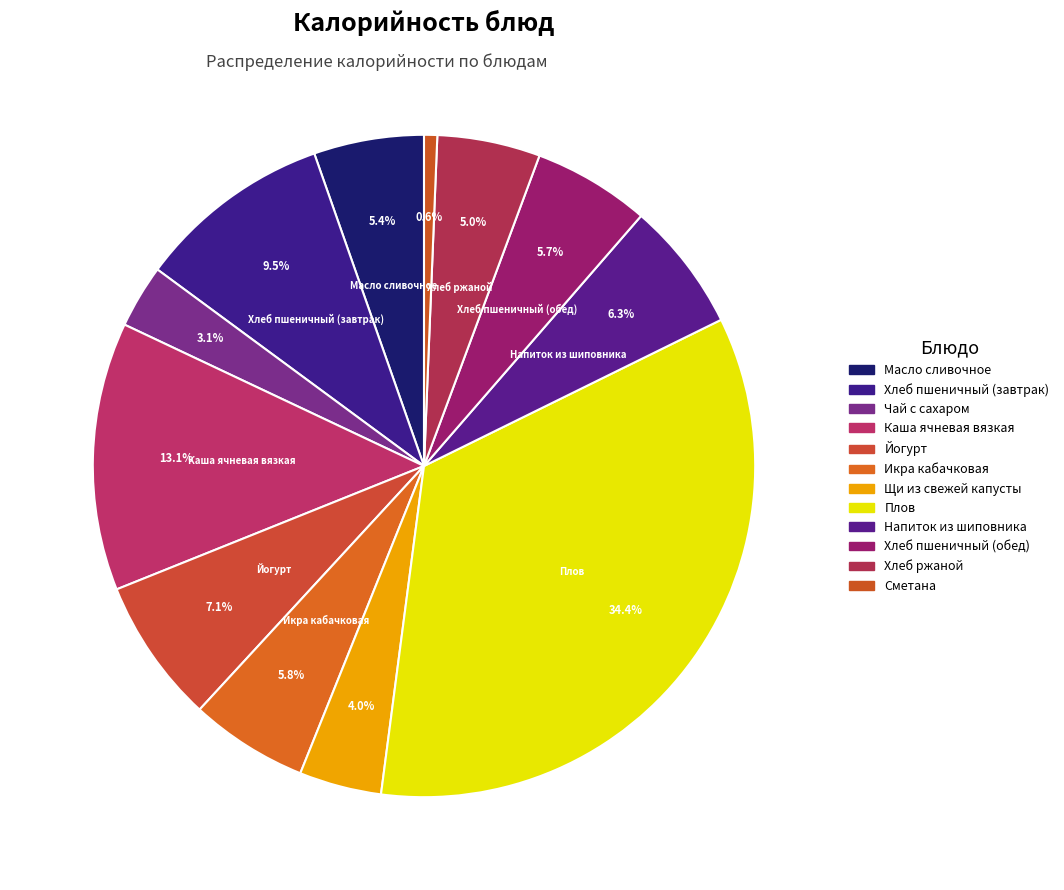

Is it true that Каша ячневая вязкая is 21% of the pie?

False